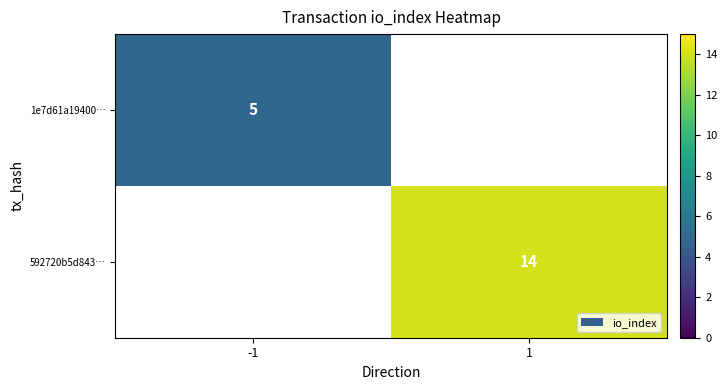

The value of 592720b5d843… at 1 is 14. True or false?

True